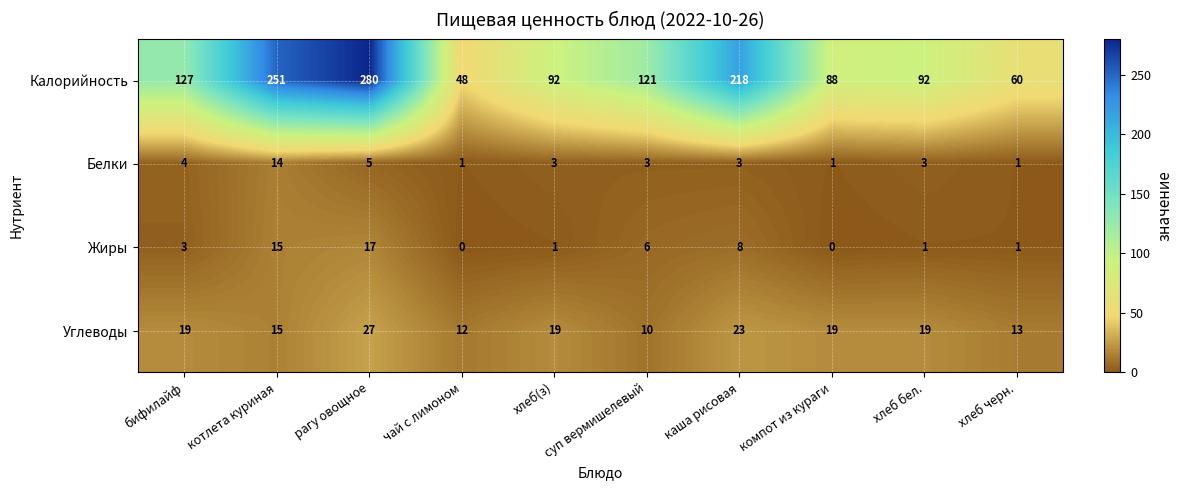

Which series has the largest total across all categories?

Калорийность